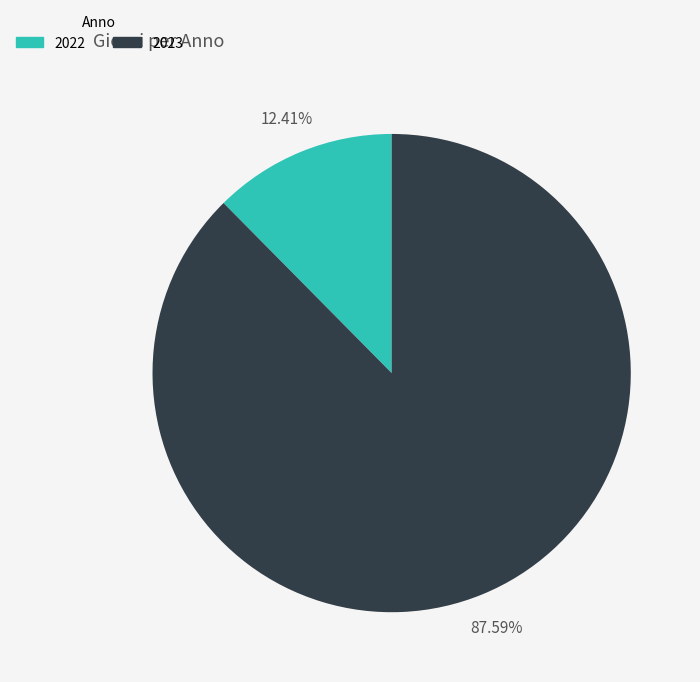

To the nearest percent, what percentage of the pie is 2022?

12%